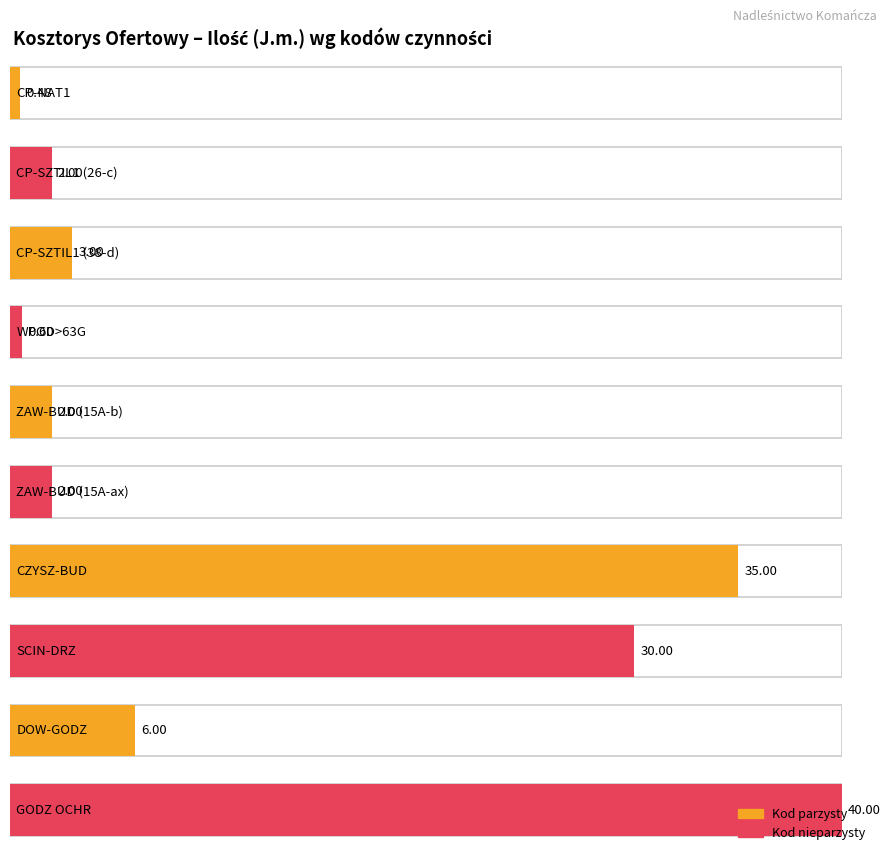

What is the change in value from WPOD>63G to ZAW-BUD (15A-ax)?

+1.4